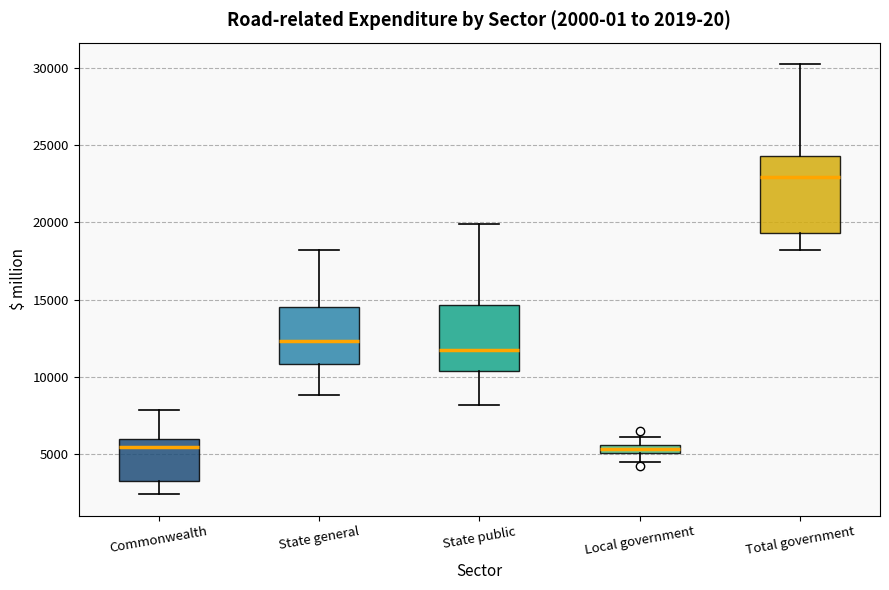

Which box's median line is the highest?

Total government